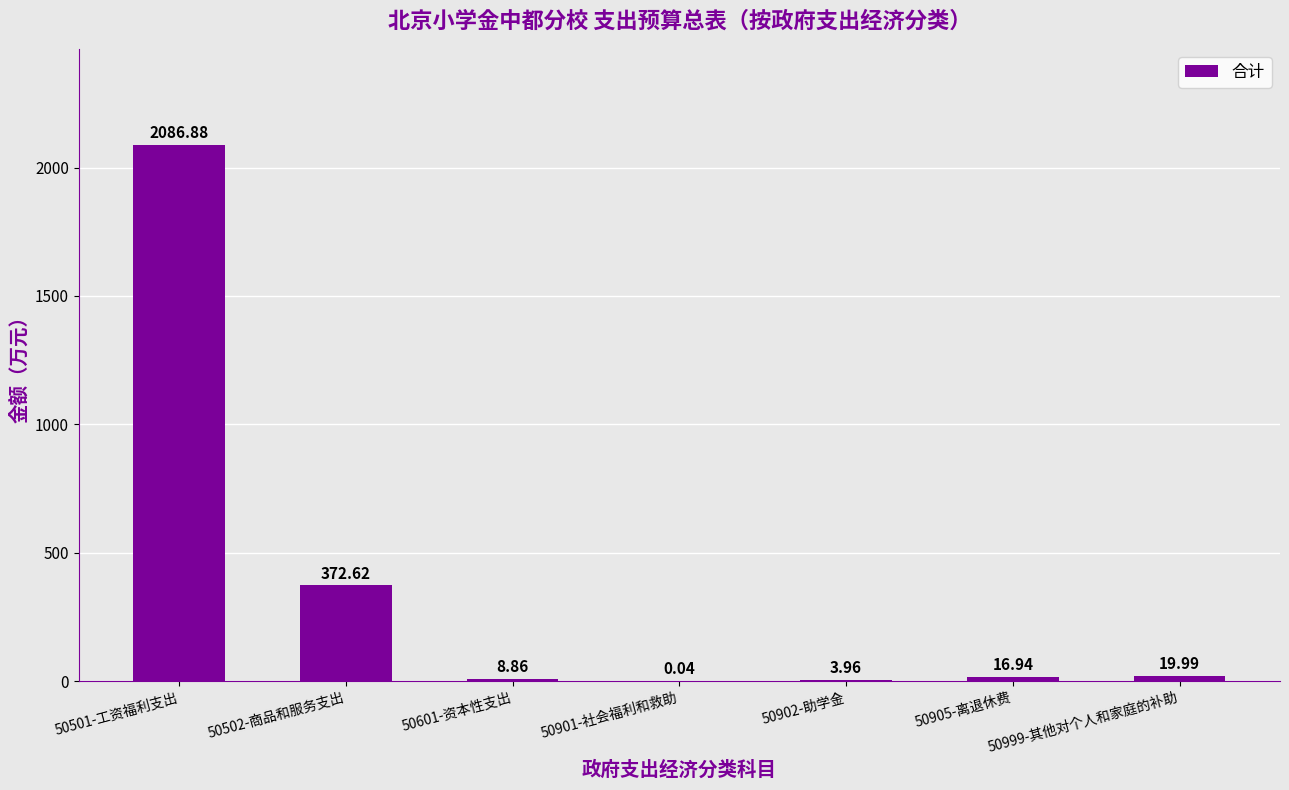

What is the sum of all values?

2509.3